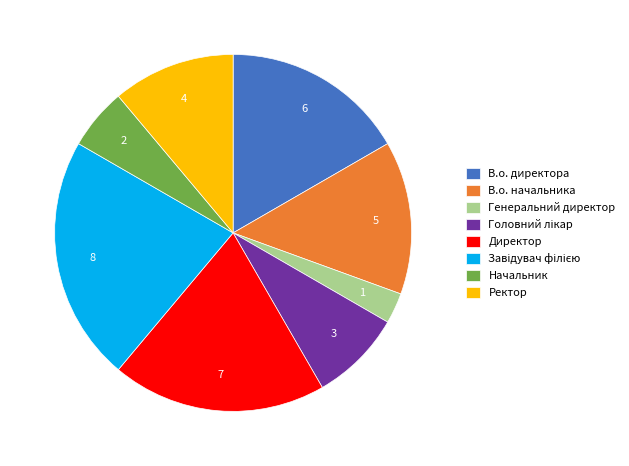

Combined, do Начальник and Директор account for over 50%?

No